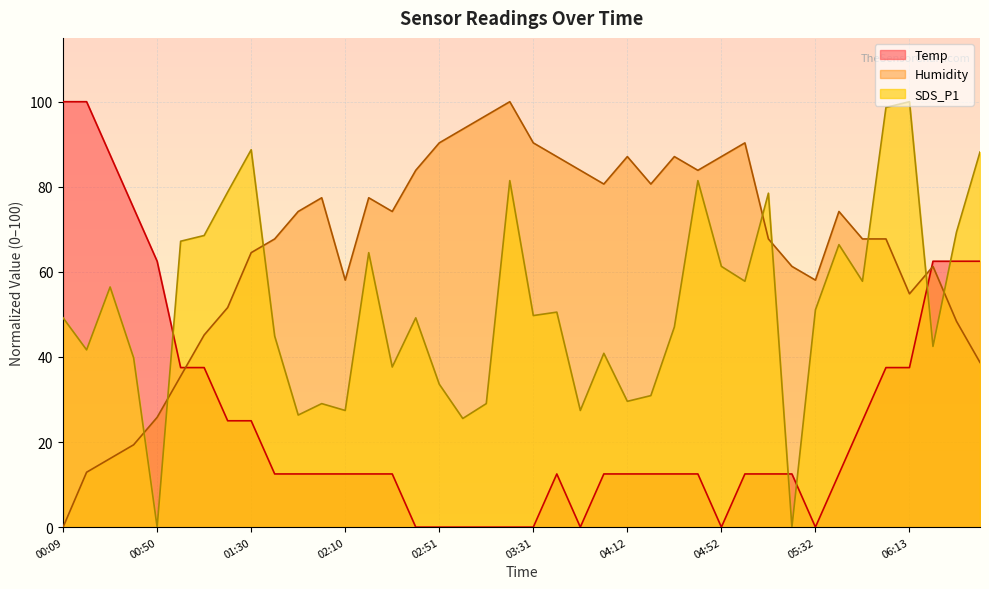

Reading left to right, transcribe all the data shown in this chart.

Temp: 00:09=100.0	00:19=100.0	00:30=87.5	00:40=75.0	00:50=62.5	01:00=37.5	01:10=37.5	01:20=25.0	01:30=25.0	01:40=12.5	01:50=12.5	02:00=12.5	02:10=12.5	02:21=12.5	02:31=12.5	02:41=0.0	02:51=0.0	03:01=0.0	03:11=0.0	03:21=0.0	03:31=0.0	03:41=12.5	03:52=0.0	04:02=12.5	04:12=12.5	04:22=12.5	04:32=12.5	04:42=12.5	04:52=0.0	05:02=12.5	05:12=12.5	05:22=12.5	05:32=0.0	05:42=12.5	05:52=25.0	06:03=37.5	06:13=37.5	06:23=62.5	06:33=62.5	06:43=62.5
Humidity: 00:09=0.0	00:19=12.9	00:30=16.1	00:40=19.4	00:50=25.8	01:00=35.5	01:10=45.2	01:20=51.6	01:30=64.5	01:40=67.7	01:50=74.2	02:00=77.4	02:10=58.1	02:21=77.4	02:31=74.2	02:41=83.9	02:51=90.3	03:01=93.5	03:11=96.8	03:21=100.0	03:31=90.3	03:41=87.1	03:52=83.9	04:02=80.6	04:12=87.1	04:22=80.6	04:32=87.1	04:42=83.9	04:52=87.1	05:02=90.3	05:12=67.7	05:22=61.3	05:32=58.1	05:42=74.2	05:52=67.7	06:03=67.7	06:13=54.8	06:23=61.3	06:33=48.4	06:43=38.7
SDS_P1: 00:09=49.2	00:19=41.7	00:30=56.5	00:40=39.8	00:50=0.0	01:00=67.2	01:10=68.5	01:20=78.8	01:30=88.7	01:40=44.9	01:50=26.3	02:00=29.0	02:10=27.4	02:21=64.5	02:31=37.6	02:41=49.2	02:51=33.6	03:01=25.5	03:11=29.0	03:21=81.5	03:31=49.7	03:41=50.5	03:52=27.4	04:02=40.9	04:12=29.6	04:22=30.9	04:32=47.0	04:42=81.5	04:52=61.3	05:02=57.8	05:12=78.5	05:22=0.0	05:32=51.1	05:42=66.4	05:52=57.8	06:03=98.7	06:13=100.0	06:23=42.5	06:33=69.4	06:43=88.2